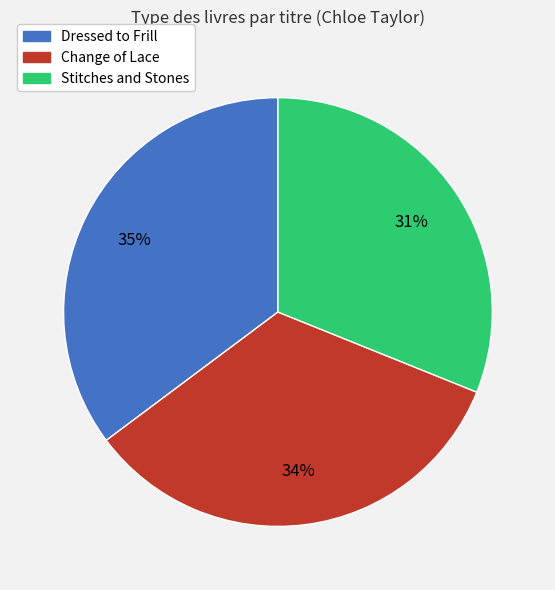

Combined, do Dressed to Frill and Stitches and Stones account for over 50%?

Yes